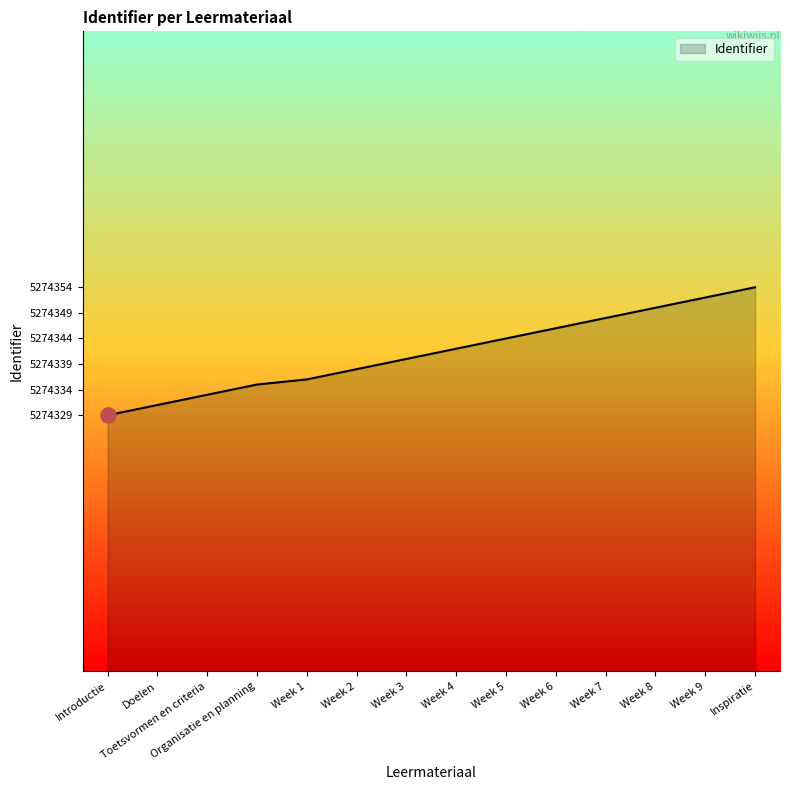

What is the change in value from Doelen to Week 7?

+17